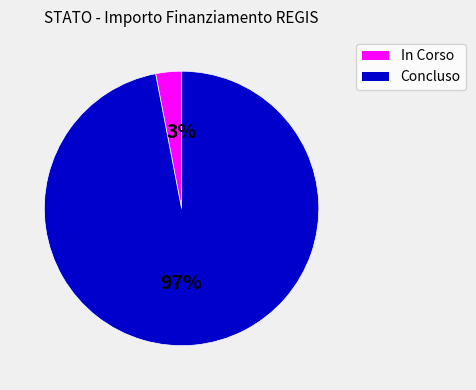

Which has a higher value, Concluso or In Corso?

Concluso